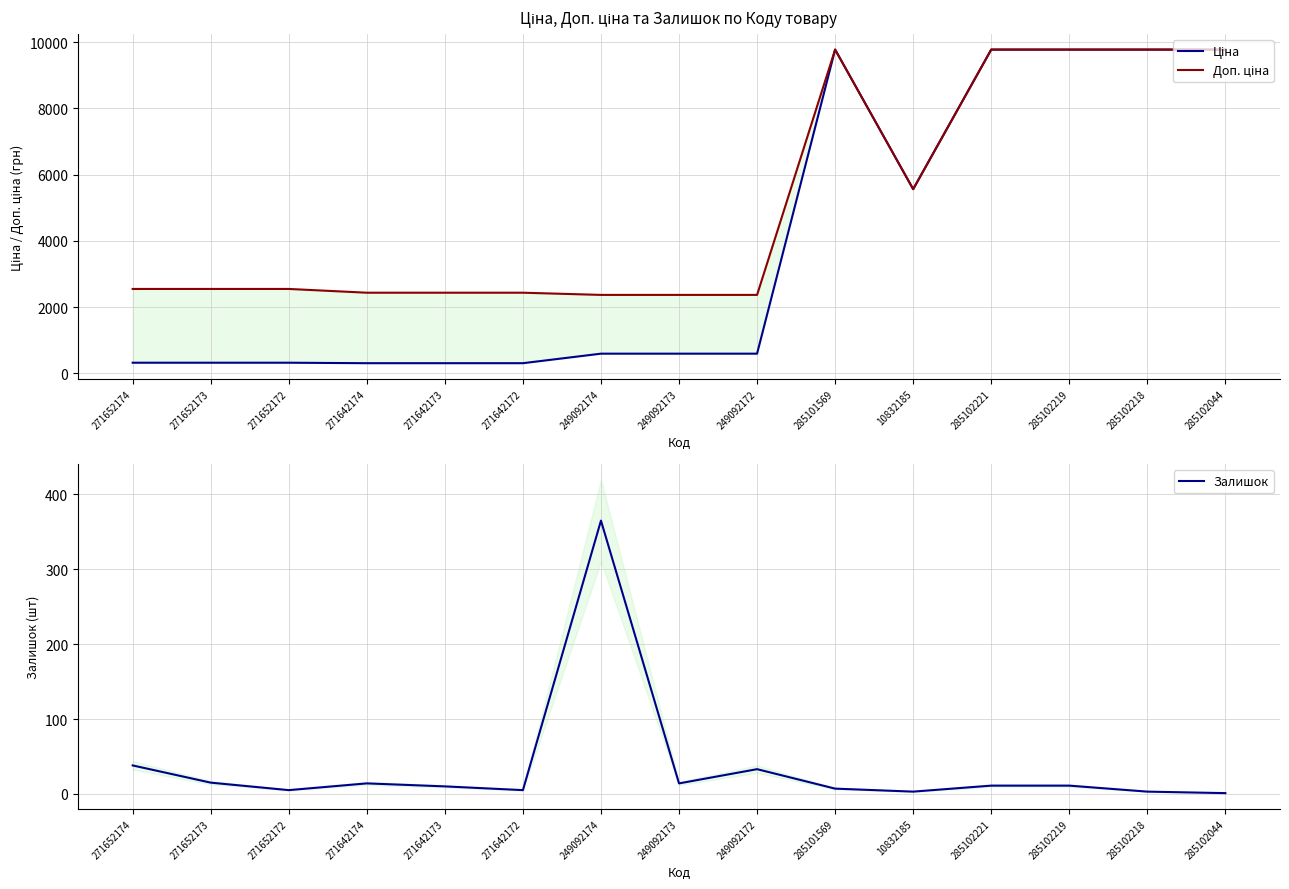

What is the label of the 4th point from the left?

271642174